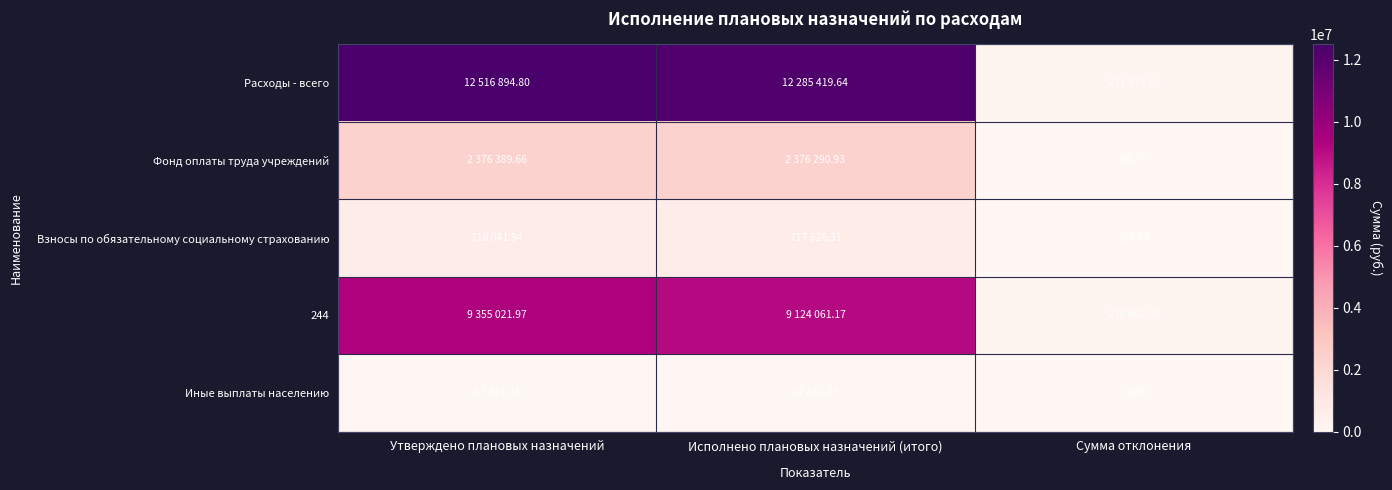

Which series changed the most between Утверждено плановых назначений and Исполнено плановых назначений (итого)?

Расходы - всего